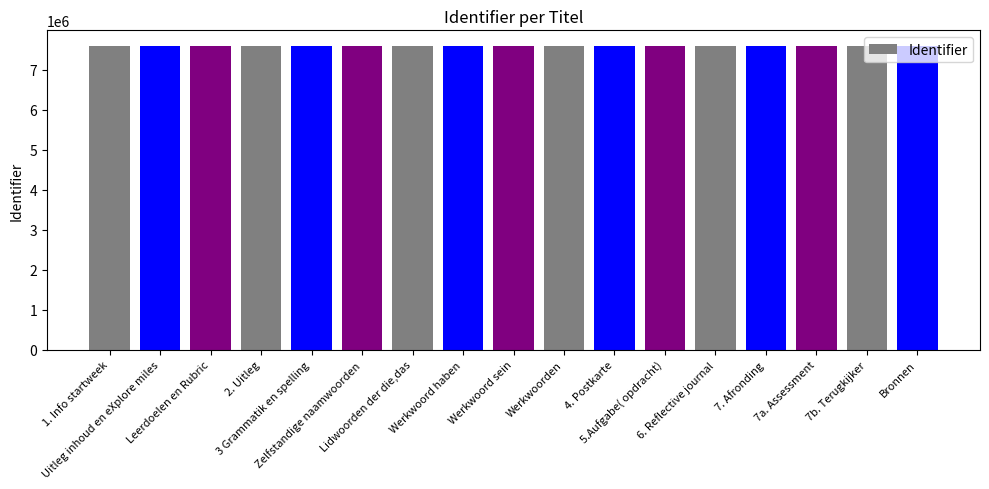

How many values are below 7609263?

8